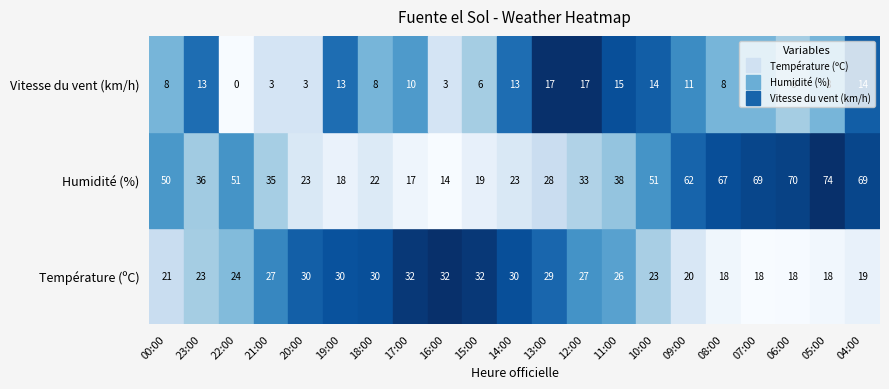

What is the difference between the maximum and minimum values in the Température (ºC) series?

14